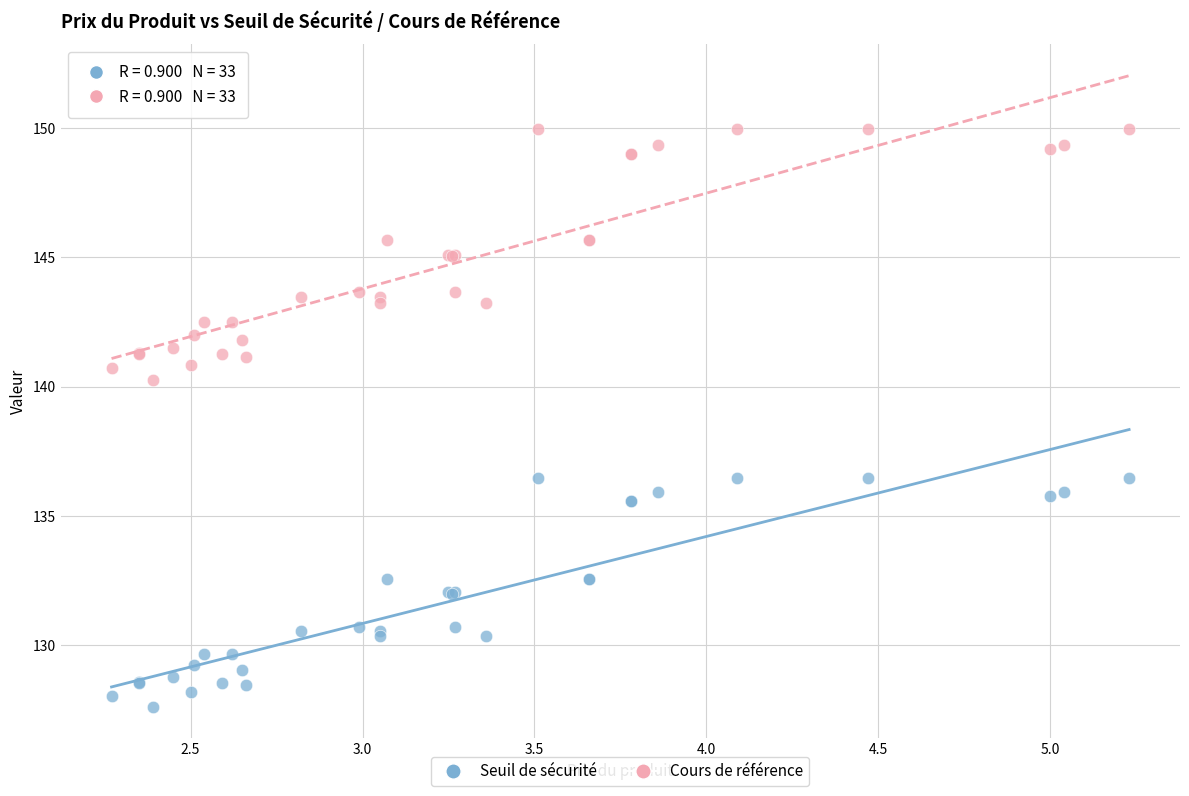

Which series has the widest spread of Y values?

Cours de référence